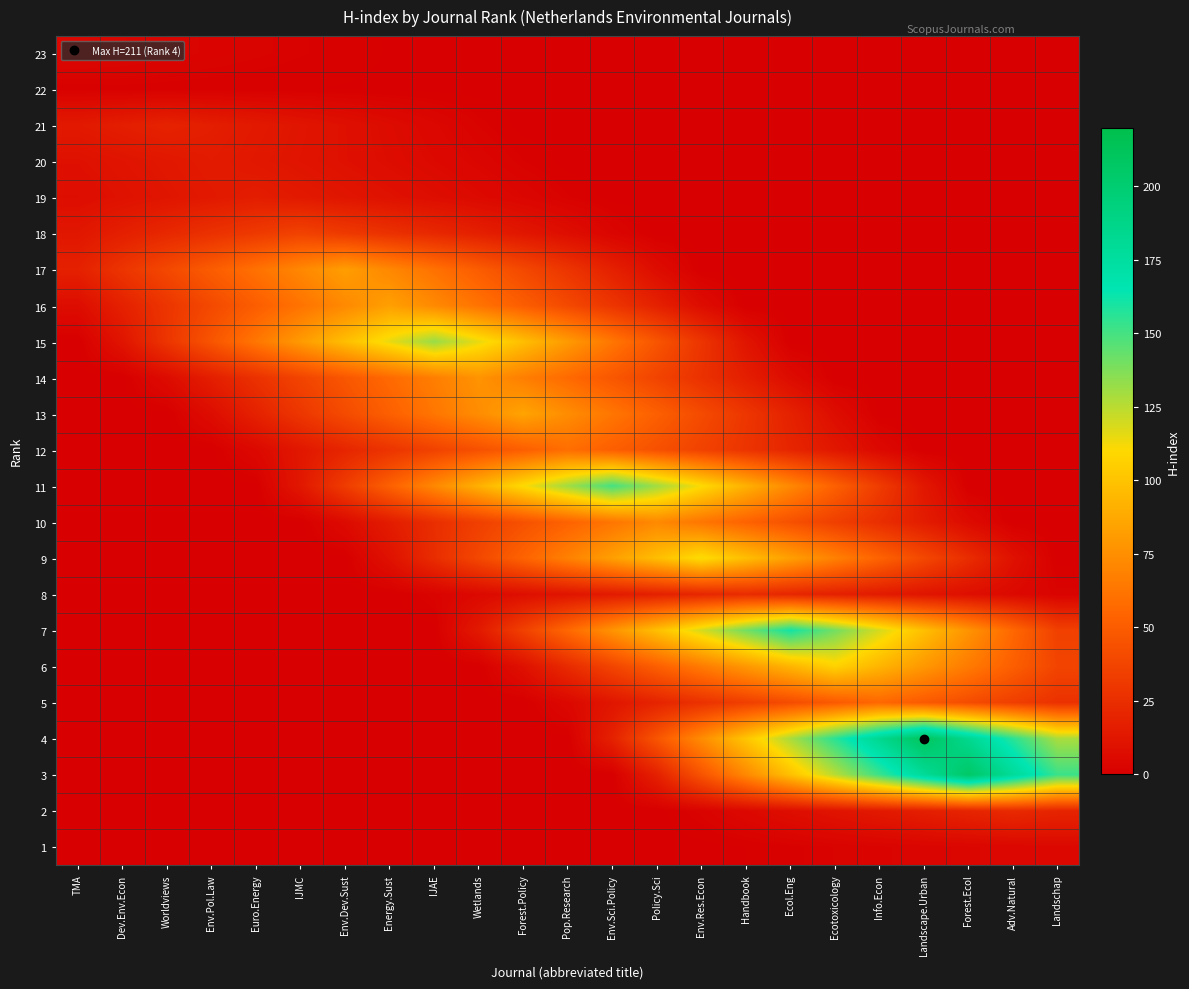

Reading left to right, transcribe all the data shown in this chart.

23: TMA=4.0	Dev.Env.Econ=3.5	Worldviews=3.0	Env.Pol.Law=2.4	Euro.Energy=1.9	IJMC=1.4	Env.Dev.Sust=0.9	Energy.Sust=0.3	IJAE=0.0	Wetlands=0.0	Forest.Policy=0.0	Pop.Research=0.0	Env.Sci.Policy=0.0	Policy.Sci=0.0	Env.Res.Econ=0.0	Handbook=0.0	Ecol.Eng=0.0	Ecotoxicology=0.0	Info.Econ=0.0	Landscape.Urban=0.0	Forest.Ecol=0.0	Adv.Natural=0.0	Landschap=0.0
22: TMA=0.9	Dev.Env.Econ=1.0	Worldviews=0.9	Env.Pol.Law=0.7	Euro.Energy=0.6	IJMC=0.5	Env.Dev.Sust=0.3	Energy.Sust=0.2	IJAE=0.1	Wetlands=0.0	Forest.Policy=0.0	Pop.Research=0.0	Env.Sci.Policy=0.0	Policy.Sci=0.0	Env.Res.Econ=0.0	Handbook=0.0	Ecol.Eng=0.0	Ecotoxicology=0.0	Info.Econ=0.0	Landscape.Urban=0.0	Forest.Ecol=0.0	Adv.Natural=0.0	Landschap=0.0
21: TMA=14.0	Dev.Env.Econ=16.5	Worldviews=19.0	Env.Pol.Law=16.5	Euro.Energy=14.0	IJMC=11.6	Env.Dev.Sust=9.1	Energy.Sust=6.6	IJAE=4.1	Wetlands=1.7	Forest.Policy=0.0	Pop.Research=0.0	Env.Sci.Policy=0.0	Policy.Sci=0.0	Env.Res.Econ=0.0	Handbook=0.0	Ecol.Eng=0.0	Ecotoxicology=0.0	Info.Econ=0.0	Landscape.Urban=0.0	Forest.Ecol=0.0	Adv.Natural=0.0	Landschap=0.0
20: TMA=9.1	Dev.Env.Econ=11.1	Worldviews=13.0	Env.Pol.Law=15.0	Euro.Energy=13.0	IJMC=11.1	Env.Dev.Sust=9.1	Energy.Sust=7.2	IJAE=5.2	Wetlands=3.3	Forest.Policy=1.3	Pop.Research=0.0	Env.Sci.Policy=0.0	Policy.Sci=0.0	Env.Res.Econ=0.0	Handbook=0.0	Ecol.Eng=0.0	Ecotoxicology=0.0	Info.Econ=0.0	Landscape.Urban=0.0	Forest.Ecol=0.0	Adv.Natural=0.0	Landschap=0.0
19: TMA=7.7	Dev.Env.Econ=9.7	Worldviews=11.8	Env.Pol.Law=13.9	Euro.Energy=16.0	IJMC=13.9	Env.Dev.Sust=11.8	Energy.Sust=9.7	IJAE=7.7	Wetlands=5.6	Forest.Policy=3.5	Pop.Research=1.4	Env.Sci.Policy=0.0	Policy.Sci=0.0	Env.Res.Econ=0.0	Handbook=0.0	Ecol.Eng=0.0	Ecotoxicology=0.0	Info.Econ=0.0	Landscape.Urban=0.0	Forest.Ecol=0.0	Adv.Natural=0.0	Landschap=0.0
18: TMA=12.5	Dev.Env.Econ=17.2	Worldviews=21.9	Env.Pol.Law=26.6	Euro.Energy=31.3	IJMC=36.0	Env.Dev.Sust=31.3	Energy.Sust=26.6	IJAE=21.9	Wetlands=17.2	Forest.Policy=12.5	Pop.Research=7.8	Env.Sci.Policy=3.1	Policy.Sci=0.0	Env.Res.Econ=0.0	Handbook=0.0	Ecol.Eng=0.0	Ecotoxicology=0.0	Info.Econ=0.0	Landscape.Urban=0.0	Forest.Ecol=0.0	Adv.Natural=0.0	Landschap=0.0
17: TMA=17.8	Dev.Env.Econ=28.5	Worldviews=39.2	Env.Pol.Law=49.9	Euro.Energy=60.6	IJMC=71.3	Env.Dev.Sust=82.0	Energy.Sust=71.3	IJAE=60.6	Wetlands=49.9	Forest.Policy=39.2	Pop.Research=28.5	Env.Sci.Policy=17.8	Policy.Sci=7.1	Env.Res.Econ=0.0	Handbook=0.0	Ecol.Eng=0.0	Ecotoxicology=0.0	Info.Econ=0.0	Landscape.Urban=0.0	Forest.Ecol=0.0	Adv.Natural=0.0	Landschap=0.0
16: TMA=7.2	Dev.Env.Econ=18.0	Worldviews=28.9	Env.Pol.Law=39.7	Euro.Energy=50.5	IJMC=61.3	Env.Dev.Sust=72.2	Energy.Sust=83.0	IJAE=72.2	Wetlands=61.3	Forest.Policy=50.5	Pop.Research=39.7	Env.Sci.Policy=28.9	Policy.Sci=18.0	Env.Res.Econ=7.2	Handbook=0.0	Ecol.Eng=0.0	Ecotoxicology=0.0	Info.Econ=0.0	Landscape.Urban=0.0	Forest.Ecol=0.0	Adv.Natural=0.0	Landschap=0.0
15: TMA=0.0	Dev.Env.Econ=11.5	Worldviews=28.7	Env.Pol.Law=45.9	Euro.Energy=63.1	IJMC=80.3	Env.Dev.Sust=97.6	Energy.Sust=114.8	IJAE=132.0	Wetlands=114.8	Forest.Policy=97.6	Pop.Research=80.3	Env.Sci.Policy=63.1	Policy.Sci=45.9	Env.Res.Econ=28.7	Handbook=11.5	Ecol.Eng=0.0	Ecotoxicology=0.0	Info.Econ=0.0	Landscape.Urban=0.0	Forest.Ecol=0.0	Adv.Natural=0.0	Landschap=0.0
14: TMA=0.0	Dev.Env.Econ=0.0	Worldviews=6.7	Env.Pol.Law=16.7	Euro.Energy=26.8	IJMC=36.8	Env.Dev.Sust=46.9	Energy.Sust=56.9	IJAE=67.0	Wetlands=77.0	Forest.Policy=67.0	Pop.Research=56.9	Env.Sci.Policy=46.9	Policy.Sci=36.8	Env.Res.Econ=26.8	Handbook=16.7	Ecol.Eng=6.7	Ecotoxicology=0.0	Info.Econ=0.0	Landscape.Urban=0.0	Forest.Ecol=0.0	Adv.Natural=0.0	Landschap=0.0
13: TMA=0.0	Dev.Env.Econ=0.0	Worldviews=0.0	Env.Pol.Law=7.4	Euro.Energy=18.5	IJMC=29.6	Env.Dev.Sust=40.7	Energy.Sust=51.7	IJAE=62.8	Wetlands=73.9	Forest.Policy=85.0	Pop.Research=73.9	Env.Sci.Policy=62.8	Policy.Sci=51.7	Env.Res.Econ=40.7	Handbook=29.6	Ecol.Eng=18.5	Ecotoxicology=7.4	Info.Econ=0.0	Landscape.Urban=0.0	Forest.Ecol=0.0	Adv.Natural=0.0	Landschap=0.0
12: TMA=0.0	Dev.Env.Econ=0.0	Worldviews=0.0	Env.Pol.Law=0.0	Euro.Energy=5.1	IJMC=12.8	Env.Dev.Sust=20.5	Energy.Sust=28.2	IJAE=35.9	Wetlands=43.6	Forest.Policy=51.3	Pop.Research=59.0	Env.Sci.Policy=51.3	Policy.Sci=43.6	Env.Res.Econ=35.9	Handbook=28.2	Ecol.Eng=20.5	Ecotoxicology=12.8	Info.Econ=5.1	Landscape.Urban=0.0	Forest.Ecol=0.0	Adv.Natural=0.0	Landschap=0.0
11: TMA=0.0	Dev.Env.Econ=0.0	Worldviews=0.0	Env.Pol.Law=0.0	Euro.Energy=0.0	IJMC=13.0	Env.Dev.Sust=32.6	Energy.Sust=52.2	IJAE=71.7	Wetlands=91.3	Forest.Policy=110.9	Pop.Research=130.4	Env.Sci.Policy=150.0	Policy.Sci=130.4	Env.Res.Econ=110.9	Handbook=91.3	Ecol.Eng=71.7	Ecotoxicology=52.2	Info.Econ=32.6	Landscape.Urban=13.0	Forest.Ecol=0.0	Adv.Natural=0.0	Landschap=0.0
10: TMA=0.0	Dev.Env.Econ=0.0	Worldviews=0.0	Env.Pol.Law=0.0	Euro.Energy=0.0	IJMC=0.0	Env.Dev.Sust=6.3	Energy.Sust=15.7	IJAE=25.0	Wetlands=34.4	Forest.Policy=43.8	Pop.Research=53.2	Env.Sci.Policy=62.6	Policy.Sci=72.0	Env.Res.Econ=62.6	Handbook=53.2	Ecol.Eng=43.8	Ecotoxicology=34.4	Info.Econ=25.0	Landscape.Urban=15.7	Forest.Ecol=6.3	Adv.Natural=0.0	Landschap=0.0
9: TMA=0.0	Dev.Env.Econ=0.0	Worldviews=0.0	Env.Pol.Law=0.0	Euro.Energy=0.0	IJMC=0.0	Env.Dev.Sust=0.0	Energy.Sust=9.7	IJAE=24.3	Wetlands=39.0	Forest.Policy=53.6	Pop.Research=68.2	Env.Sci.Policy=82.8	Policy.Sci=97.4	Env.Res.Econ=112.0	Handbook=97.4	Ecol.Eng=82.8	Ecotoxicology=68.2	Info.Econ=53.6	Landscape.Urban=39.0	Forest.Ecol=24.3	Adv.Natural=9.7	Landschap=0.0
8: TMA=0.0	Dev.Env.Econ=0.0	Worldviews=0.0	Env.Pol.Law=0.0	Euro.Energy=0.0	IJMC=0.0	Env.Dev.Sust=0.0	Energy.Sust=0.0	IJAE=2.1	Wetlands=5.2	Forest.Policy=8.3	Pop.Research=11.5	Env.Sci.Policy=14.6	Policy.Sci=17.7	Env.Res.Econ=20.9	Handbook=24.0	Ecol.Eng=20.9	Ecotoxicology=17.7	Info.Econ=14.6	Landscape.Urban=11.5	Forest.Ecol=8.3	Adv.Natural=5.2	Landschap=2.1
7: TMA=0.0	Dev.Env.Econ=0.0	Worldviews=0.0	Env.Pol.Law=0.0	Euro.Energy=0.0	IJMC=0.0	Env.Dev.Sust=0.0	Energy.Sust=0.0	IJAE=0.0	Wetlands=14.0	Forest.Policy=35.0	Pop.Research=56.0	Env.Sci.Policy=77.0	Policy.Sci=98.0	Env.Res.Econ=119.0	Handbook=140.0	Ecol.Eng=161.0	Ecotoxicology=140.0	Info.Econ=119.0	Landscape.Urban=98.0	Forest.Ecol=77.0	Adv.Natural=56.0	Landschap=35.0
6: TMA=0.0	Dev.Env.Econ=0.0	Worldviews=0.0	Env.Pol.Law=0.0	Euro.Energy=0.0	IJMC=0.0	Env.Dev.Sust=0.0	Energy.Sust=0.0	IJAE=0.0	Wetlands=0.0	Forest.Policy=9.3	Pop.Research=23.3	Env.Sci.Policy=37.2	Policy.Sci=51.2	Env.Res.Econ=65.1	Handbook=79.1	Ecol.Eng=93.0	Ecotoxicology=107.0	Info.Econ=93.0	Landscape.Urban=79.1	Forest.Ecol=65.1	Adv.Natural=51.2	Landschap=37.2
5: TMA=0.0	Dev.Env.Econ=0.0	Worldviews=0.0	Env.Pol.Law=0.0	Euro.Energy=0.0	IJMC=0.0	Env.Dev.Sust=0.0	Energy.Sust=0.0	IJAE=0.0	Wetlands=0.0	Forest.Policy=0.0	Pop.Research=4.9	Env.Sci.Policy=12.2	Policy.Sci=19.5	Env.Res.Econ=26.8	Handbook=34.1	Ecol.Eng=41.4	Ecotoxicology=48.7	Info.Econ=56.0	Landscape.Urban=48.7	Forest.Ecol=41.4	Adv.Natural=34.1	Landschap=26.8
4: TMA=0.0	Dev.Env.Econ=0.0	Worldviews=0.0	Env.Pol.Law=0.0	Euro.Energy=0.0	IJMC=0.0	Env.Dev.Sust=0.0	Energy.Sust=0.0	IJAE=0.0	Wetlands=0.0	Forest.Policy=0.0	Pop.Research=0.0	Env.Sci.Policy=18.3	Policy.Sci=45.9	Env.Res.Econ=73.4	Handbook=100.9	Ecol.Eng=128.4	Ecotoxicology=156.0	Info.Econ=183.5	Landscape.Urban=211.0	Forest.Ecol=183.5	Adv.Natural=156.0	Landschap=128.4
3: TMA=0.0	Dev.Env.Econ=0.0	Worldviews=0.0	Env.Pol.Law=0.0	Euro.Energy=0.0	IJMC=0.0	Env.Dev.Sust=0.0	Energy.Sust=0.0	IJAE=0.0	Wetlands=0.0	Forest.Policy=0.0	Pop.Research=0.0	Env.Sci.Policy=0.0	Policy.Sci=17.9	Env.Res.Econ=44.8	Handbook=71.7	Ecol.Eng=98.5	Ecotoxicology=125.4	Info.Econ=152.3	Landscape.Urban=179.1	Forest.Ecol=206.0	Adv.Natural=179.1	Landschap=152.3
2: TMA=0.0	Dev.Env.Econ=0.0	Worldviews=0.0	Env.Pol.Law=0.0	Euro.Energy=0.0	IJMC=0.0	Env.Dev.Sust=0.0	Energy.Sust=0.0	IJAE=0.0	Wetlands=0.0	Forest.Policy=0.0	Pop.Research=0.0	Env.Sci.Policy=0.0	Policy.Sci=0.0	Env.Res.Econ=2.0	Handbook=5.0	Ecol.Eng=8.0	Ecotoxicology=11.0	Info.Econ=14.0	Landscape.Urban=17.0	Forest.Ecol=20.0	Adv.Natural=23.0	Landschap=20.0
1: TMA=0.0	Dev.Env.Econ=0.0	Worldviews=0.0	Env.Pol.Law=0.0	Euro.Energy=0.0	IJMC=0.0	Env.Dev.Sust=0.0	Energy.Sust=0.0	IJAE=0.0	Wetlands=0.0	Forest.Policy=0.0	Pop.Research=0.0	Env.Sci.Policy=0.0	Policy.Sci=0.0	Env.Res.Econ=0.0	Handbook=0.4	Ecol.Eng=1.1	Ecotoxicology=1.7	Info.Econ=2.4	Landscape.Urban=3.0	Forest.Ecol=3.7	Adv.Natural=4.3	Landschap=5.0